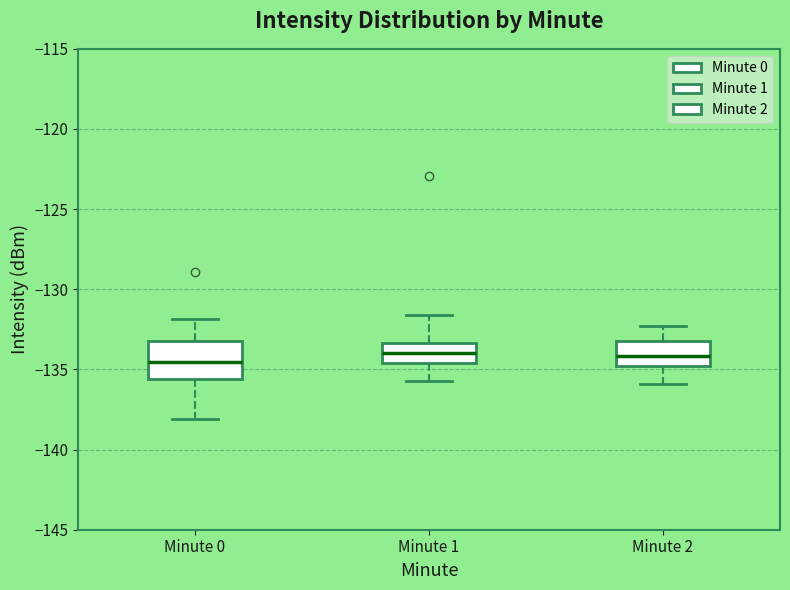

Comparing the boxes themselves (not the whiskers), which one is the tallest?

Minute 0